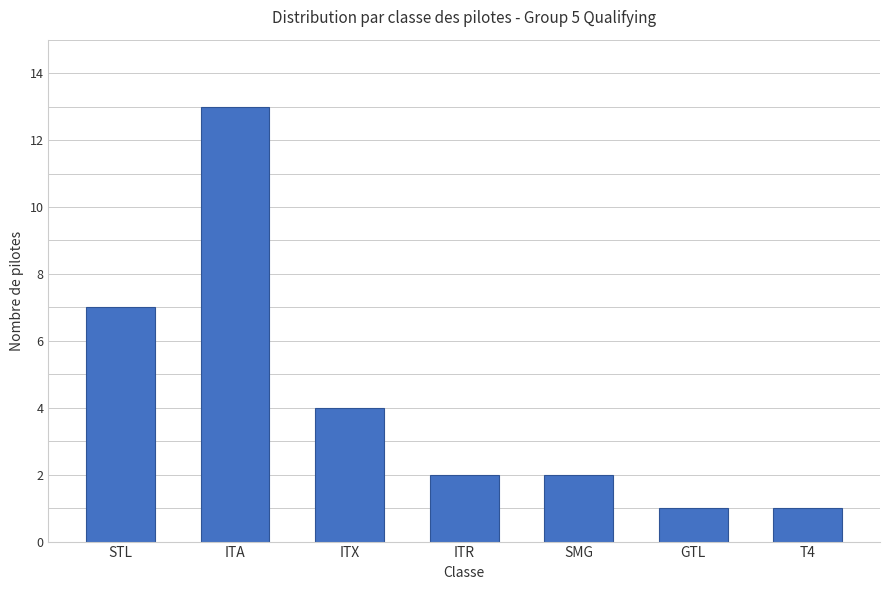

Reading left to right, transcribe all the data shown in this chart.

STL=7	ITA=13	ITX=4	ITR=2	SMG=2	GTL=1	T4=1